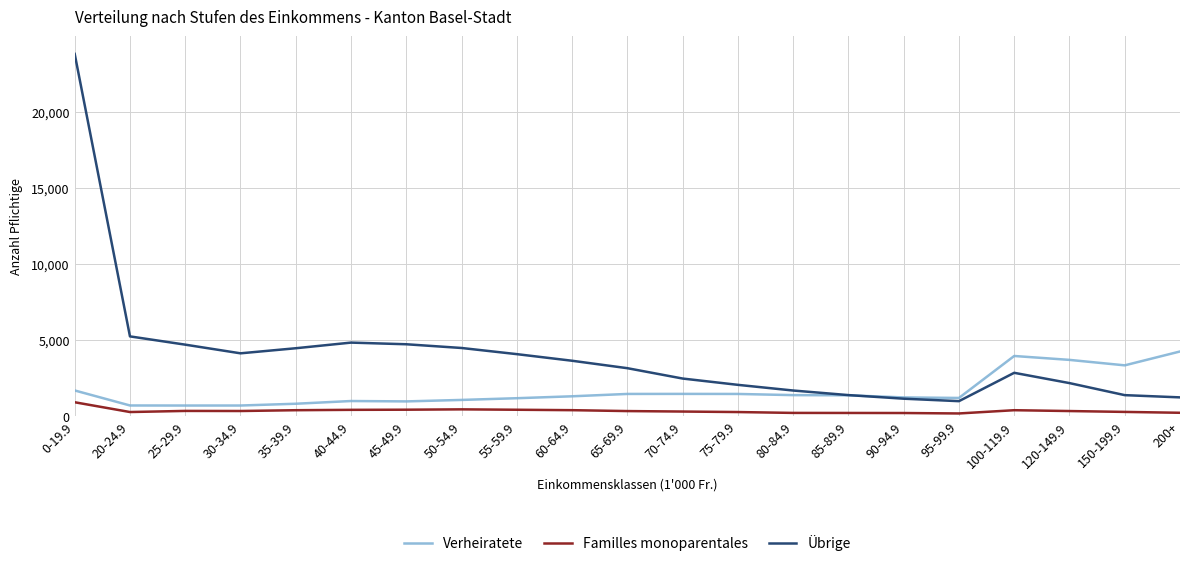

True or false: Familles monoparentales and Übrige cross at least once.

False